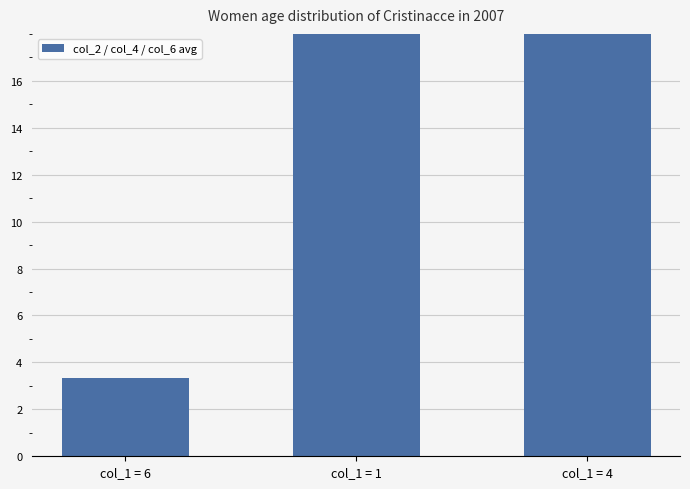

Count the number of categories in the chart.

3